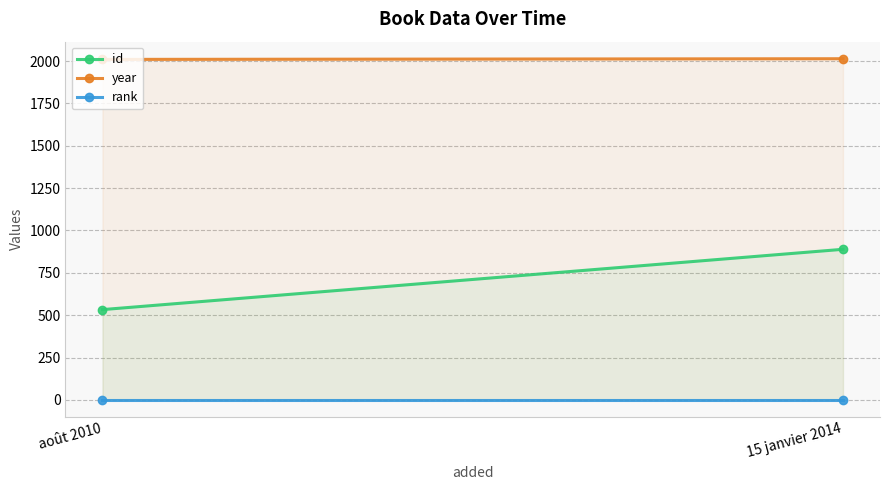

Reading left to right, list all the values displayed in this chart.

id: août 2010=533	15 janvier 2014=889
year: août 2010=2010	15 janvier 2014=2014
rank: août 2010=1	15 janvier 2014=1